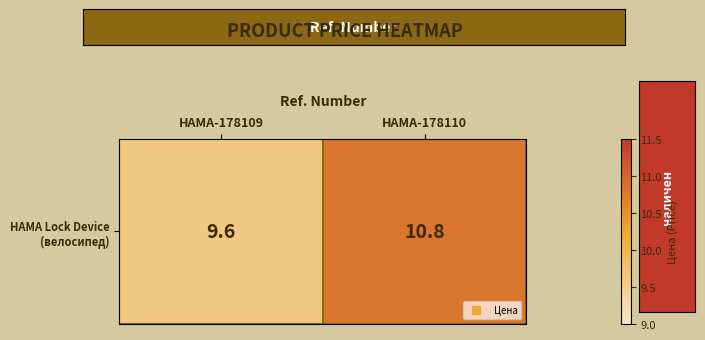

What is the difference between the values at HAMA-178110 and HAMA-178109?

1.2